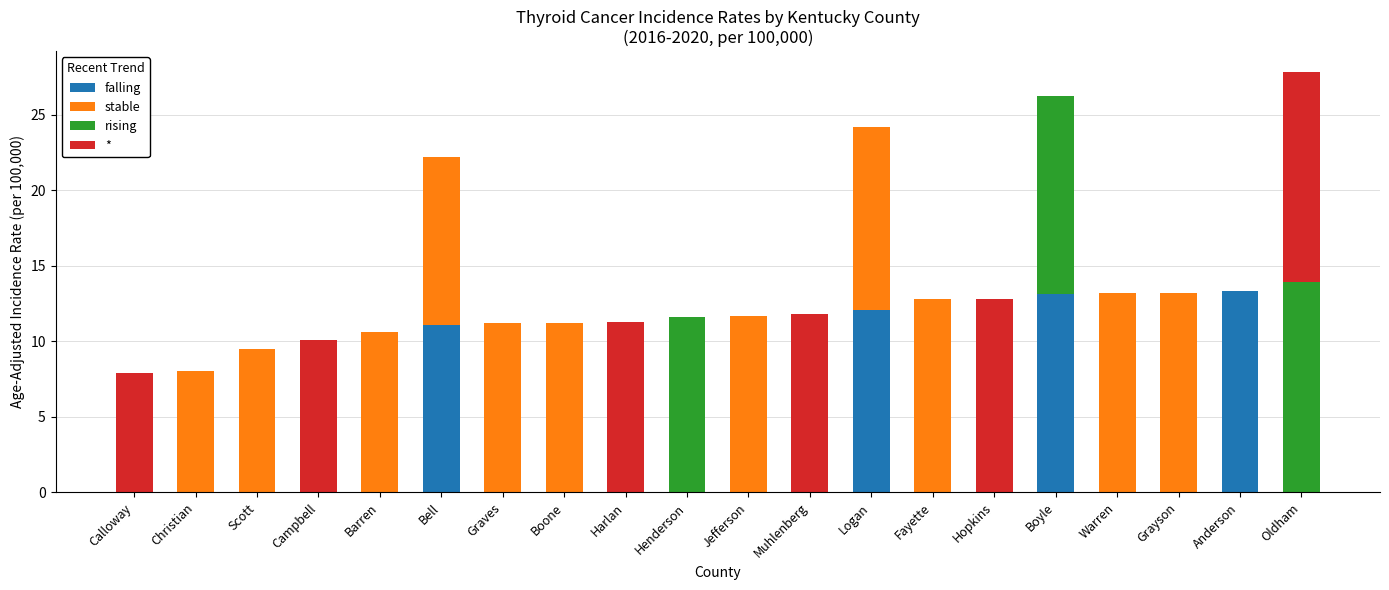

What is the total value across all series at Jefferson?

11.7